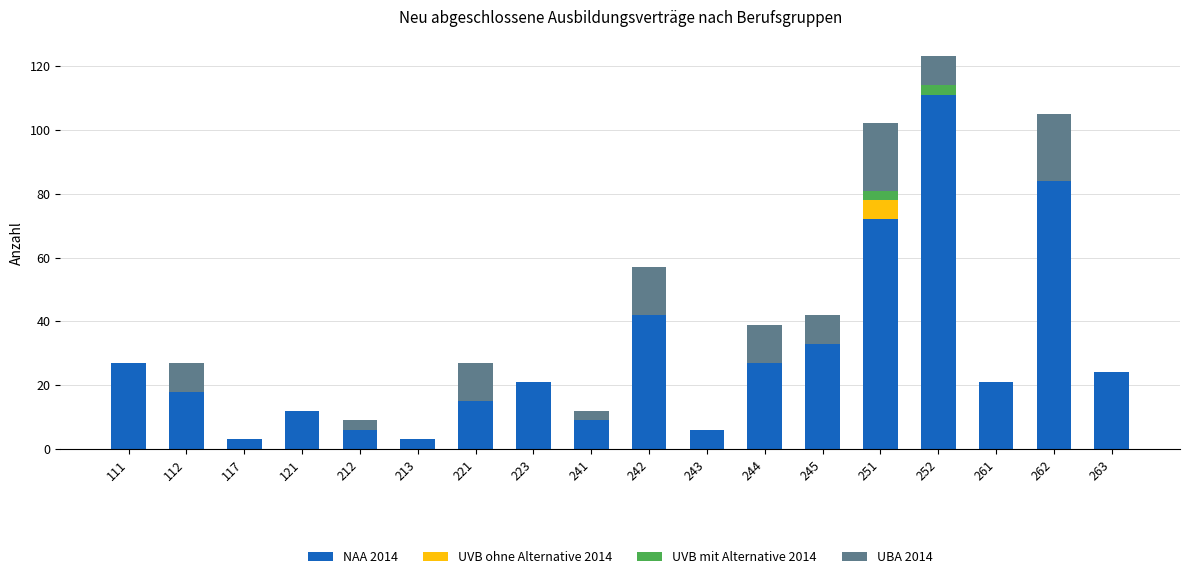

What is the total value across all series at 213?

3